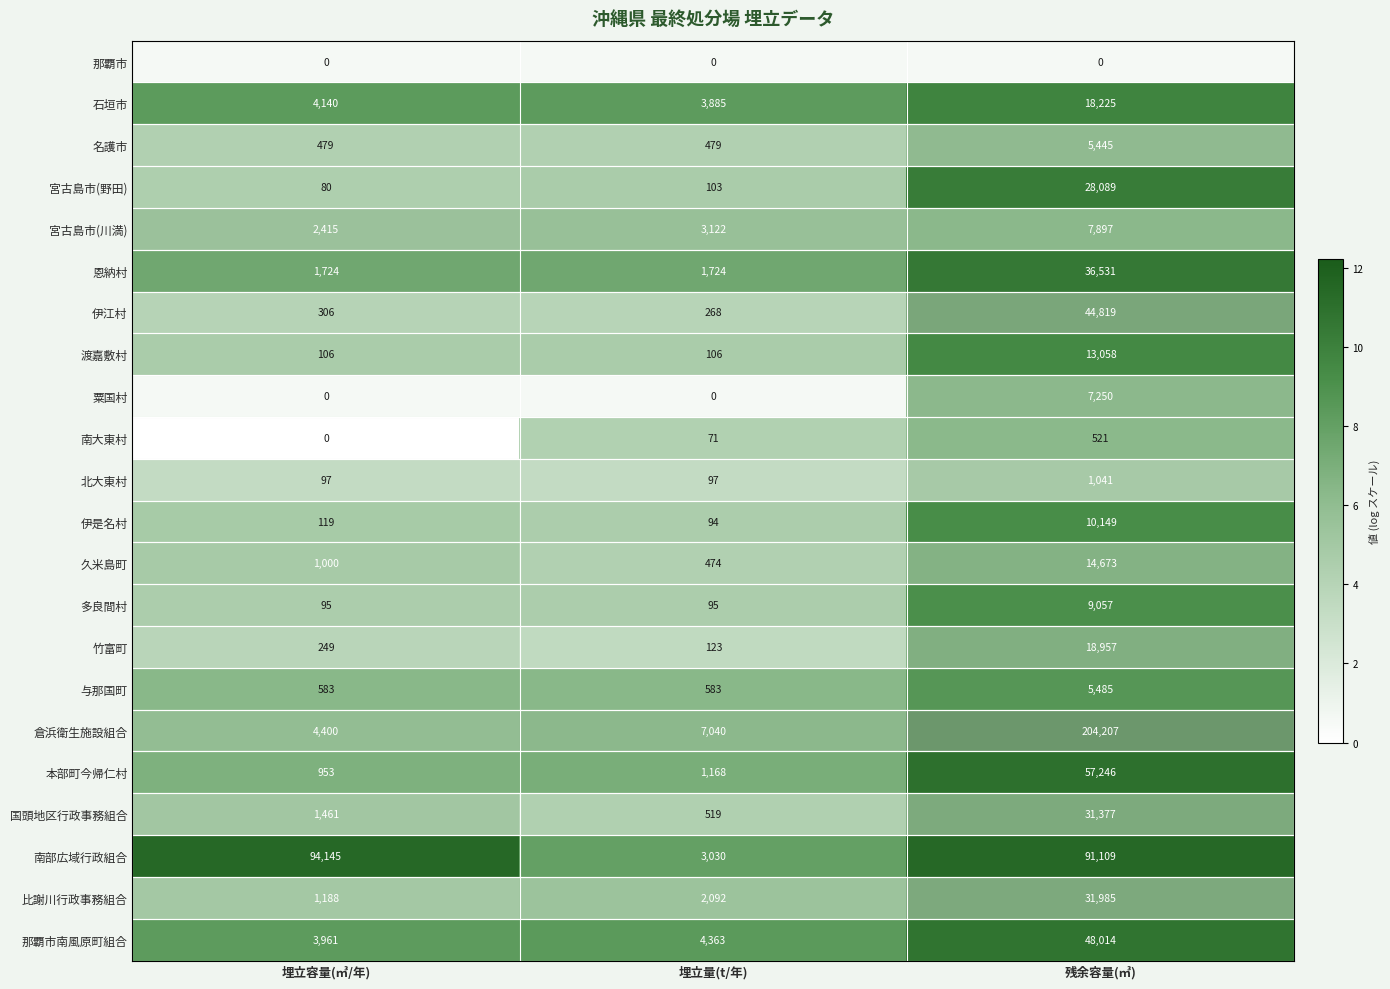

Which series has the largest total across all categories?

倉浜衛生施設組合